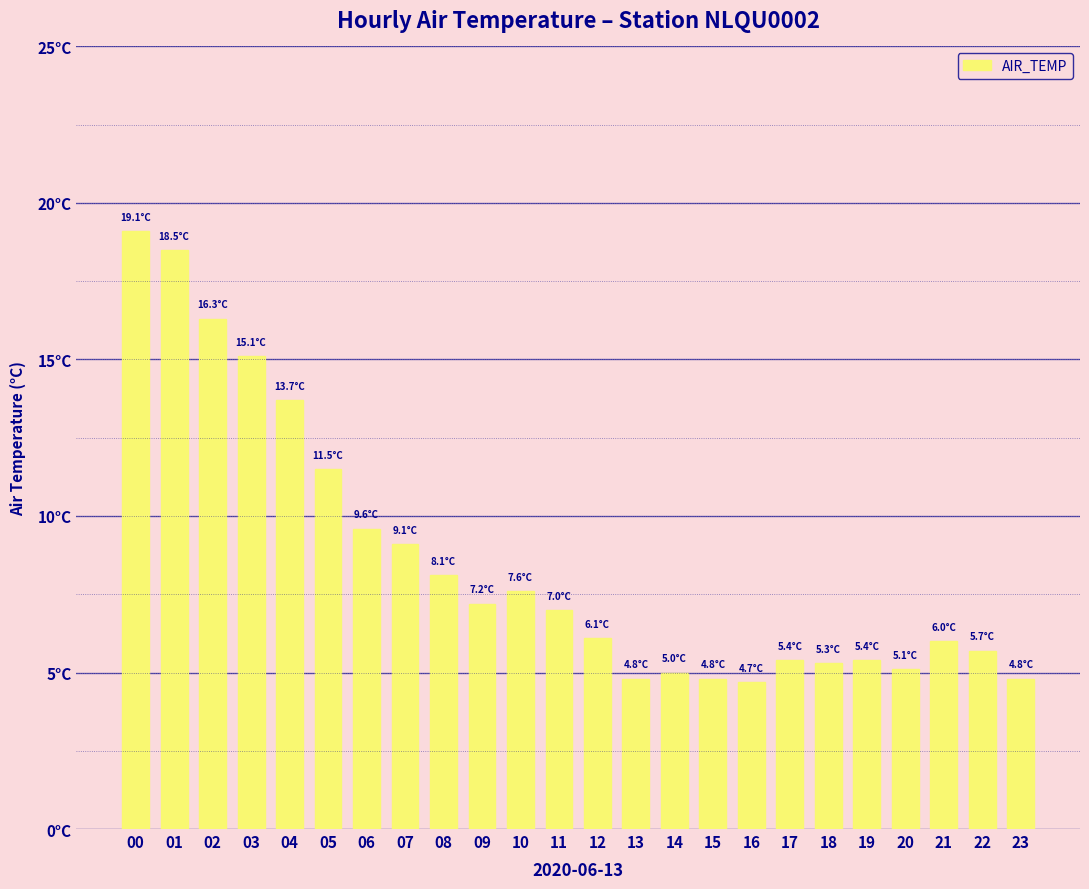

Are the bars horizontal?

No